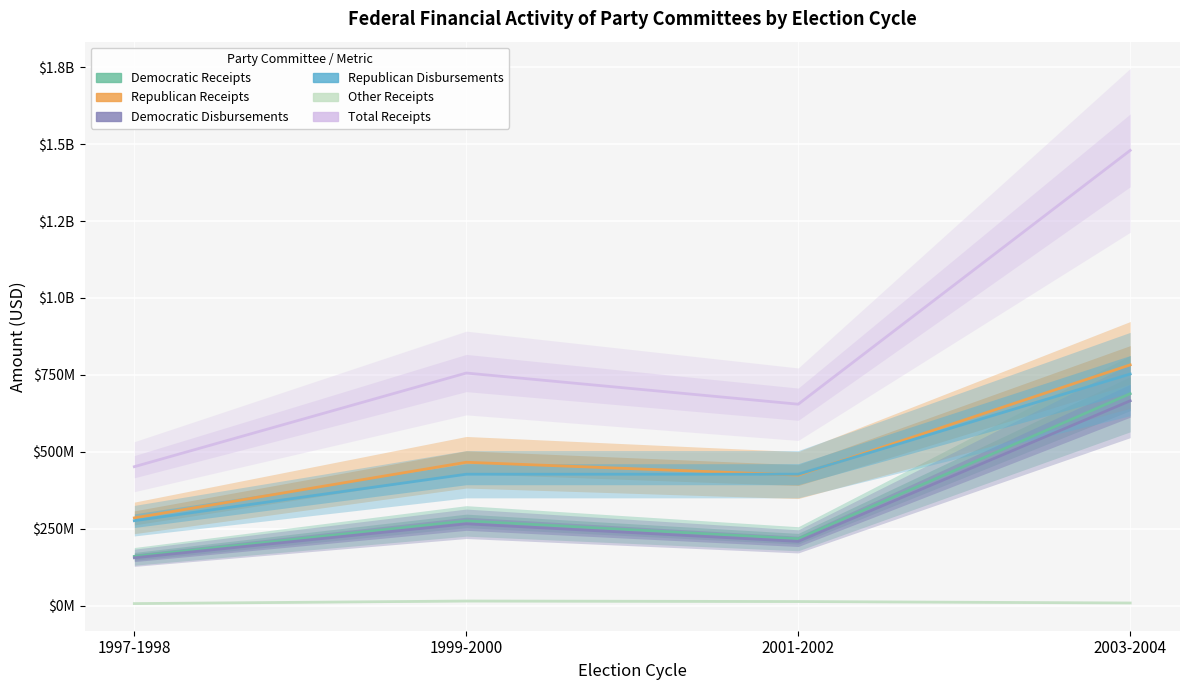

How many values in the Republican Disbursements series exceed 427031256?

1